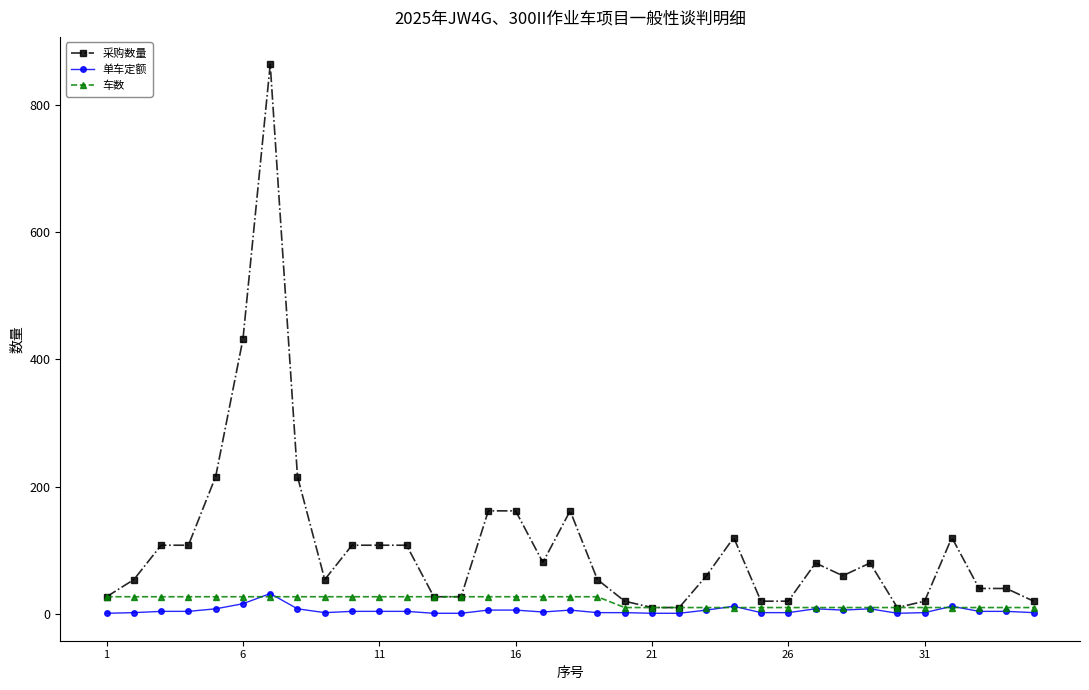

Which series has the largest total across all categories?

采购数量